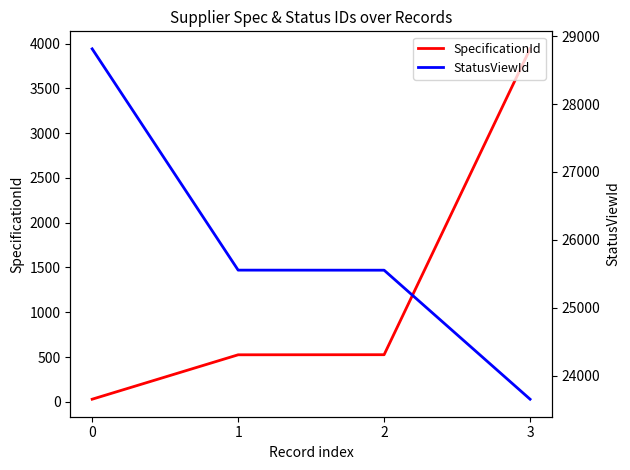

True or false: SpecificationId and StatusViewId cross at least once.

False